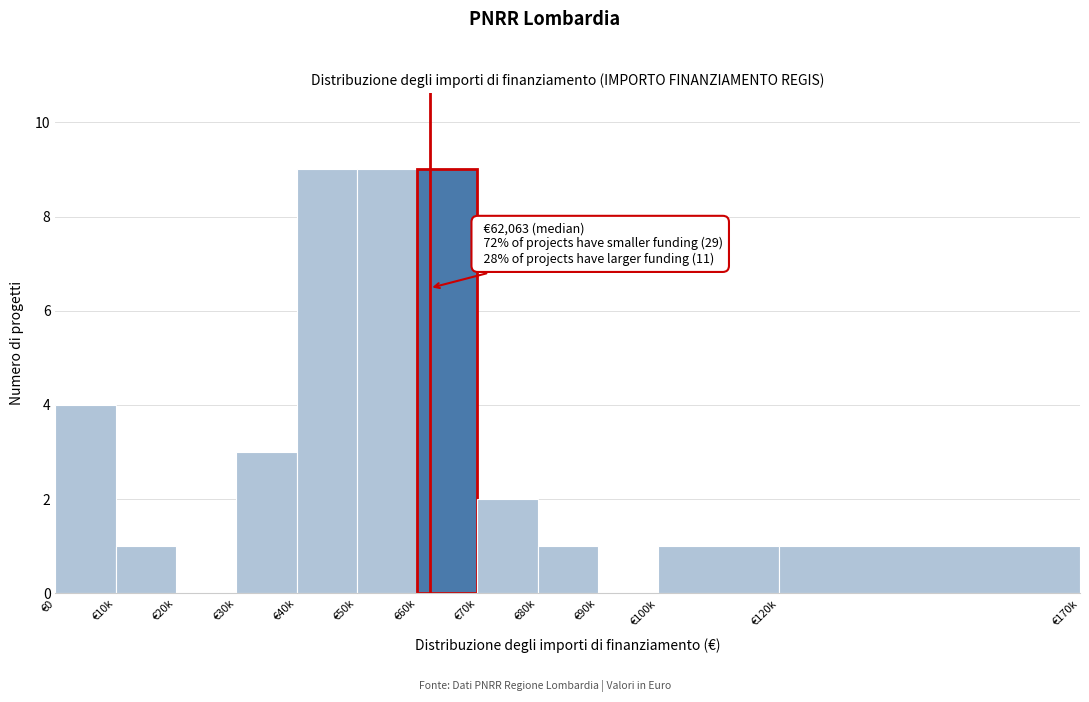

Reading right to left, what are all the values shown in this chart?

€120k=1	€100k=1	€90k=0	€80k=1	€70k=2	€60k=9	€50k=9	€40k=9	€30k=3	€20k=0	€10k=1	€0=4